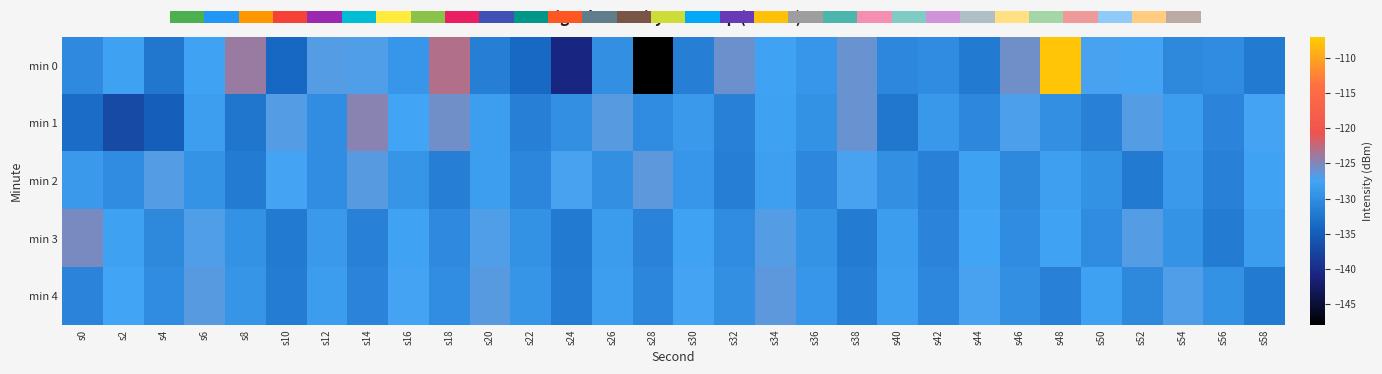

Reading left to right, list all the values displayed in this chart.

min 0: s0=-130.3	s2=-127.9	s4=-132.4	s6=-127.7	s8=-124.1	s10=-134.0	s12=-126.8	s14=-126.9	s16=-129.0	s18=-123.0	s20=-131.5	s22=-133.9	s24=-140.7	s26=-129.9	s28=-148.0	s30=-131.5	s32=-125.8	s34=-127.8	s36=-129.0	s38=-126.0	s40=-130.6	s42=-130.1	s44=-132.0	s46=-125.6	s48=-107.6	s50=-127.3	s52=-127.4	s54=-130.4	s56=-130.1	s58=-132.1
min 1: s0=-133.6	s2=-137.0	s4=-135.0	s6=-128.3	s8=-132.5	s10=-126.7	s12=-129.9	s14=-124.7	s16=-127.5	s18=-125.6	s20=-128.3	s22=-131.4	s24=-129.9	s26=-126.5	s28=-130.1	s30=-128.8	s32=-131.2	s34=-127.9	s36=-129.5	s38=-126.0	s40=-132.3	s42=-128.9	s44=-130.6	s46=-127.1	s48=-129.8	s50=-131.2	s52=-126.8	s54=-128.3	s56=-130.9	s58=-127.5
min 2: s0=-128.7	s2=-130.2	s4=-126.8	s6=-129.3	s8=-131.9	s10=-127.4	s12=-130.0	s14=-126.5	s16=-129.1	s18=-131.7	s20=-128.2	s22=-130.8	s24=-127.3	s26=-129.9	s28=-126.4	s30=-129.0	s32=-131.5	s34=-128.1	s36=-130.7	s38=-127.2	s40=-129.8	s42=-131.3	s44=-127.9	s46=-130.4	s48=-128.0	s50=-129.5	s52=-132.1	s54=-128.7	s56=-131.2	s58=-127.8
min 3: s0=-125.3	s2=-127.9	s4=-130.4	s6=-127.0	s8=-129.5	s10=-132.1	s12=-128.7	s14=-131.2	s16=-127.8	s18=-130.3	s20=-126.9	s22=-129.4	s24=-132.0	s26=-128.6	s28=-131.1	s30=-127.7	s32=-130.2	s34=-126.8	s36=-129.3	s38=-131.9	s40=-128.4	s42=-131.0	s44=-127.6	s46=-130.1	s48=-127.7	s50=-130.2	s52=-126.8	s54=-129.3	s56=-131.9	s58=-128.4
min 4: s0=-131.0	s2=-127.6	s4=-130.1	s6=-126.7	s8=-129.2	s10=-131.8	s12=-128.3	s14=-130.9	s16=-127.5	s18=-130.0	s20=-126.6	s22=-129.1	s24=-131.7	s26=-128.2	s28=-130.8	s30=-127.3	s32=-129.9	s34=-126.5	s36=-129.0	s38=-131.6	s40=-128.1	s42=-130.7	s44=-127.2	s46=-129.8	s48=-131.3	s50=-127.9	s52=-130.5	s54=-127.0	s56=-129.6	s58=-132.1